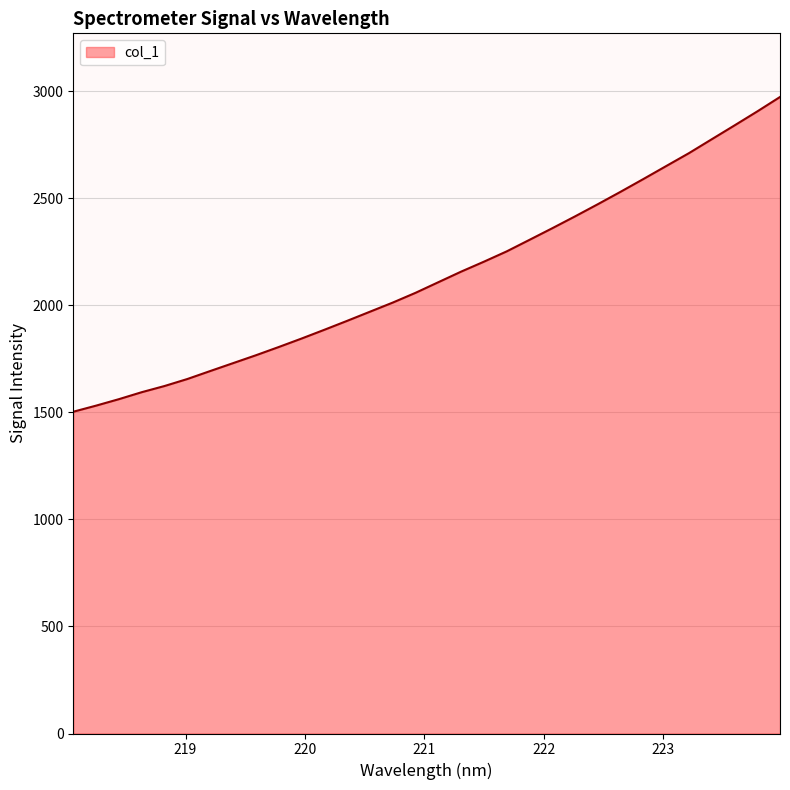

Reading left to right, transcribe all the data shown in this chart.

1502.7	1531.1	1561.4	1593.9	1622.8	1655.5	1692.7	1729.5	1766.2	1804.7	1844.2	1885.2	1926.9	1969.6	2012.2	2057.8	2107.4	2156.8	2203.2	2251.4	2305.2	2359.5	2414.9	2471.7	2529.8	2589.3	2649.8	2710.1	2775.0	2839.6	2905.0	2972.5